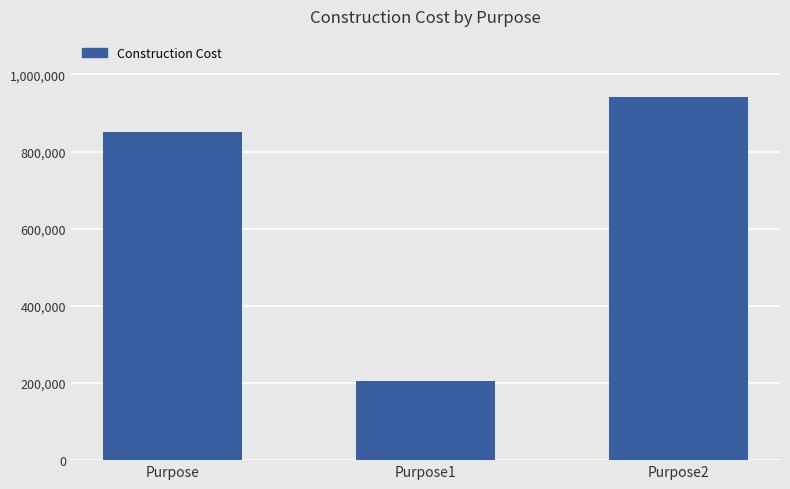

What is the label of the 3rd bar from the right?

Purpose